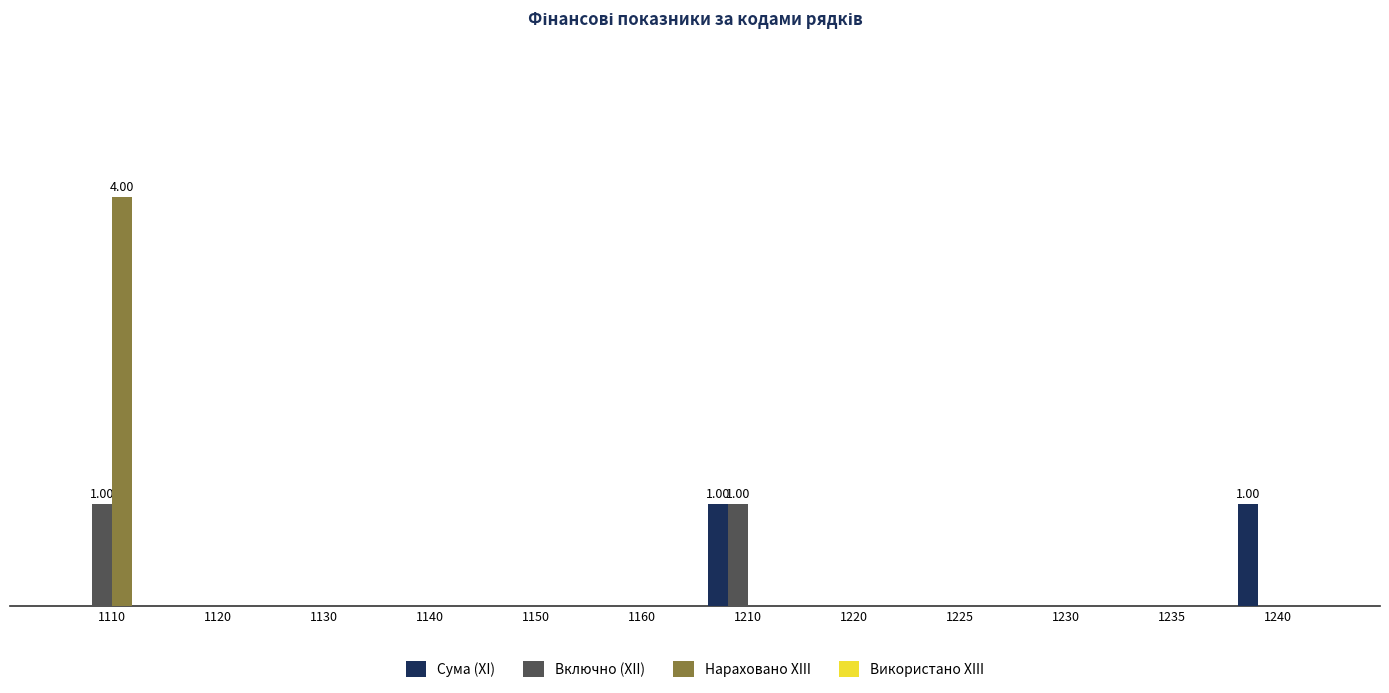

Reading left to right, what are all the values shown in this chart?

Сума (XI): 0	0	0	0	0	0	1	0	0	0	0	1
Включно (XII): 1	0	0	0	0	0	1	0	0	0	0	0
Нараховано XIII: 4	0	0	0	0	0	0	0	0	0	0	0
Використано XIII: 0	0	0	0	0	0	0	0	0	0	0	0